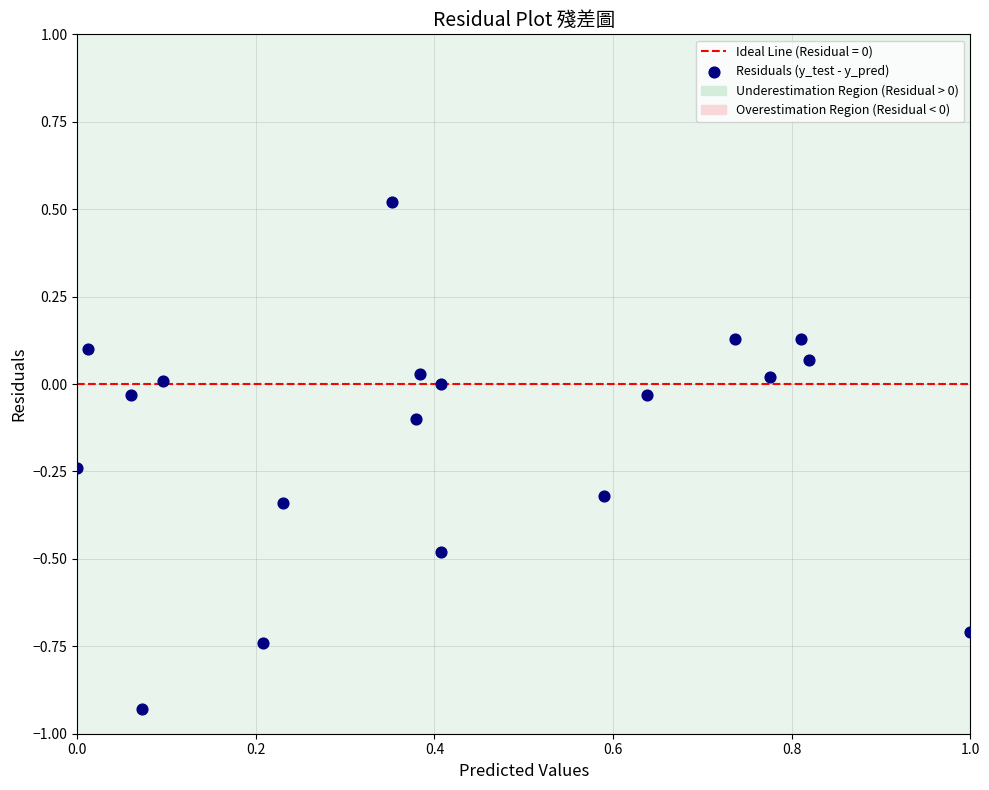

Count the number of points in this scatter plot.

19